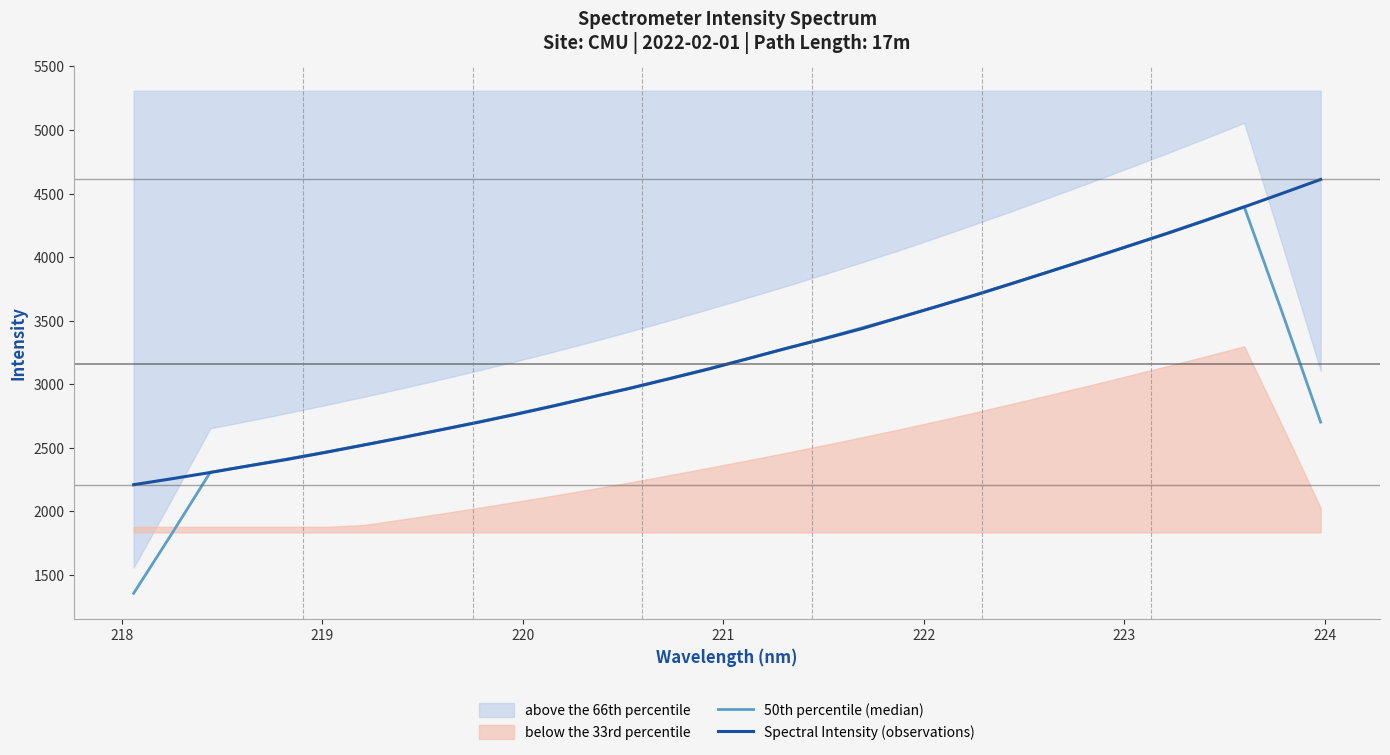

What is the minimum value for Spectral Intensity (observations)?

2208.9